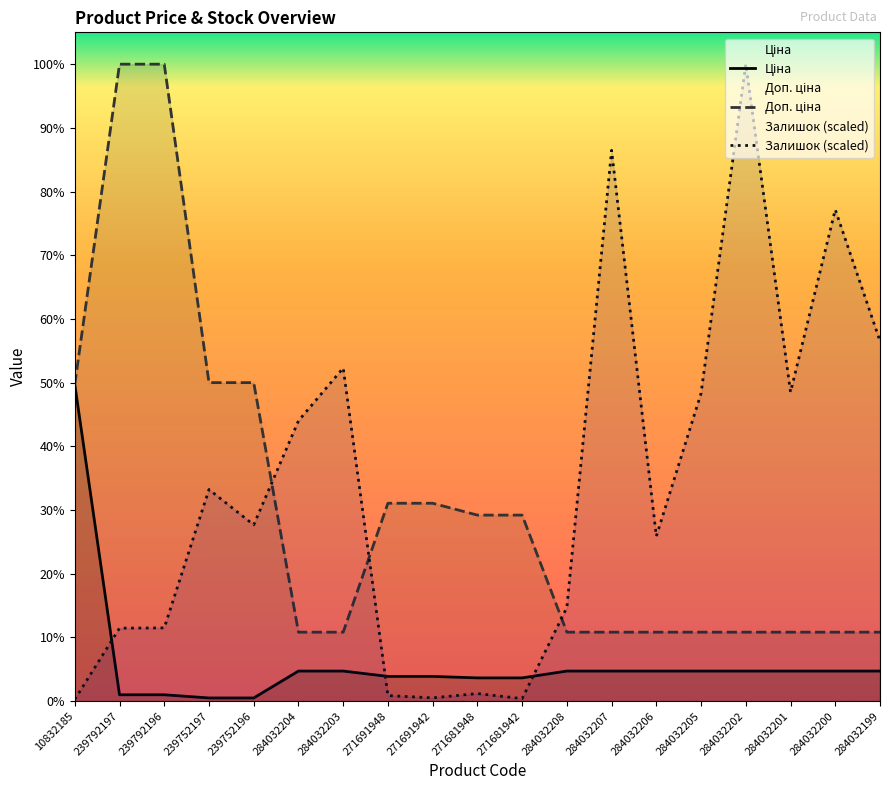

What is the difference between the maximum and second lowest values in the Ціна series?

5442.0